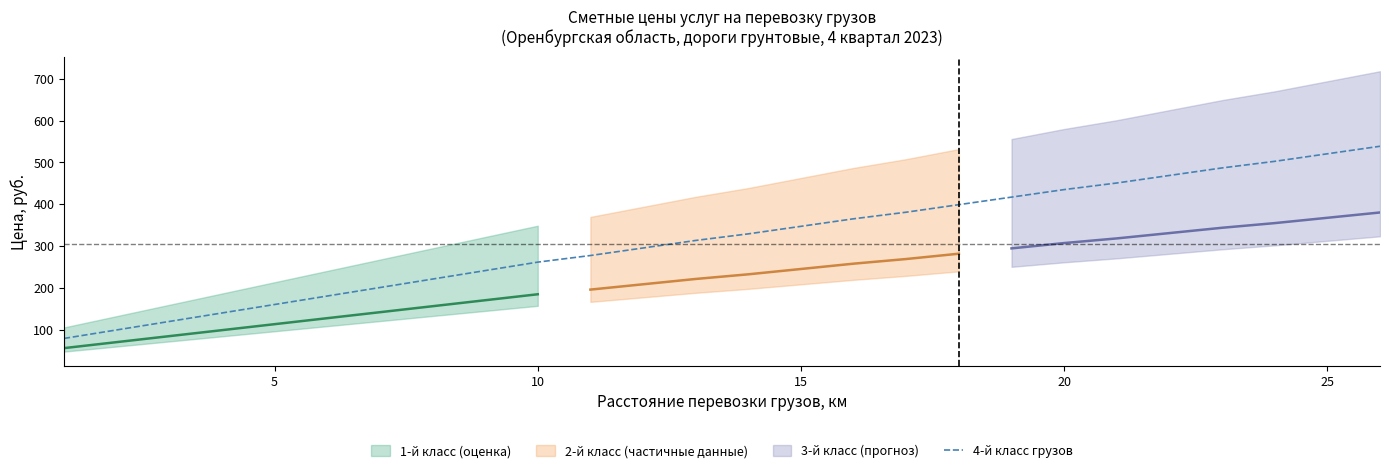

What is the maximum value for 4-й класс грузов?

538.5